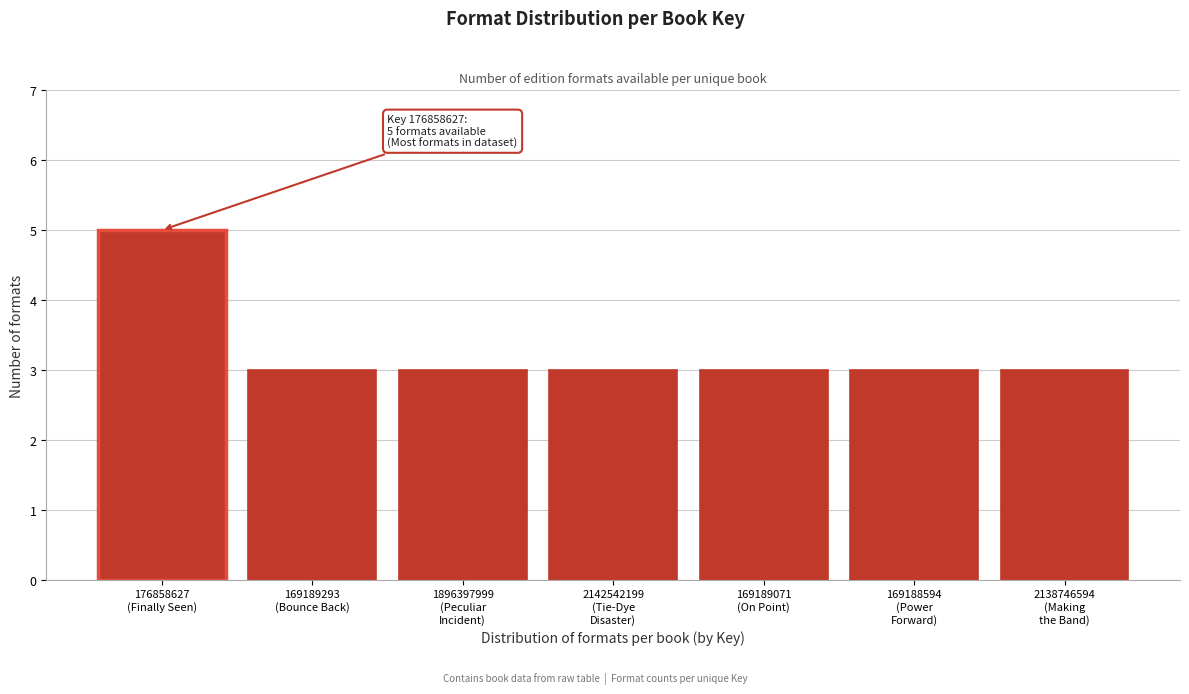

Reading left to right, what are all the values shown in this chart?

5	3	3	3	3	3	3